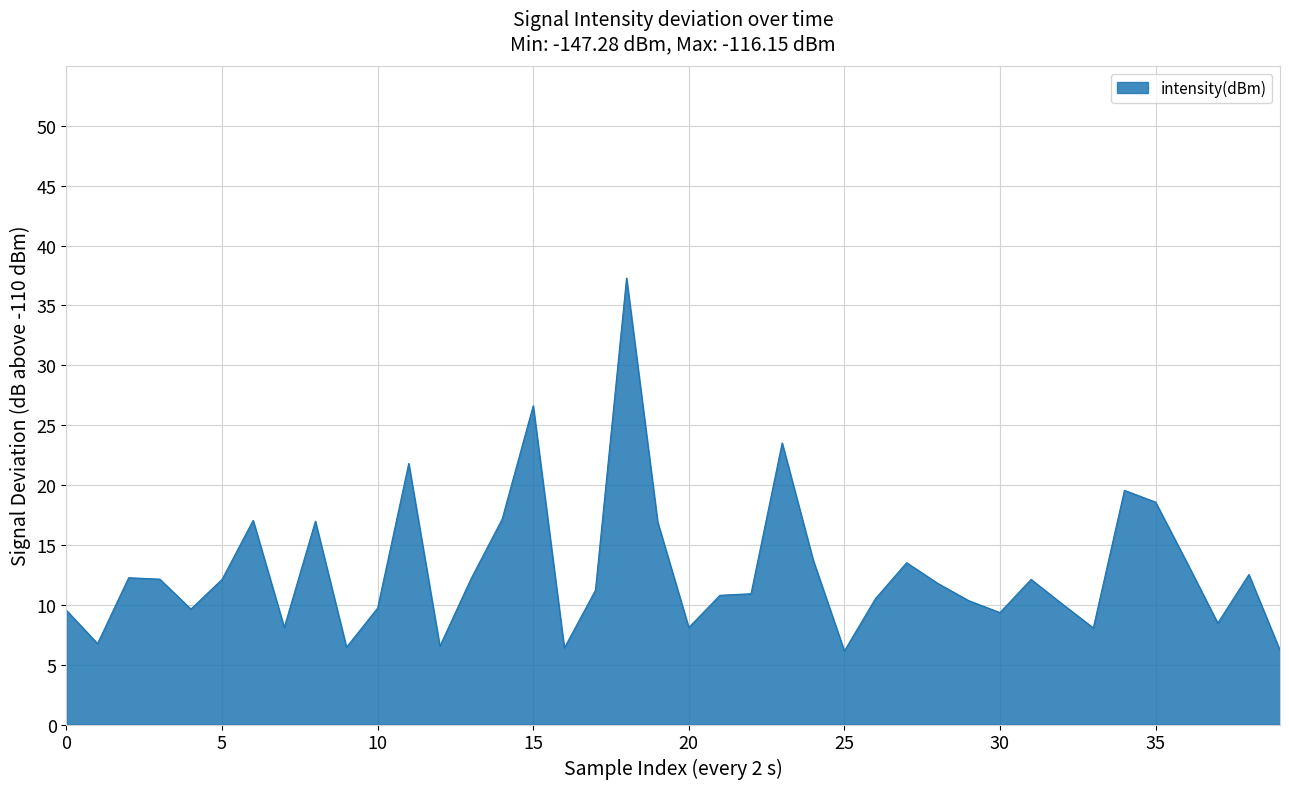

What is the maximum value shown in the chart?

37.3